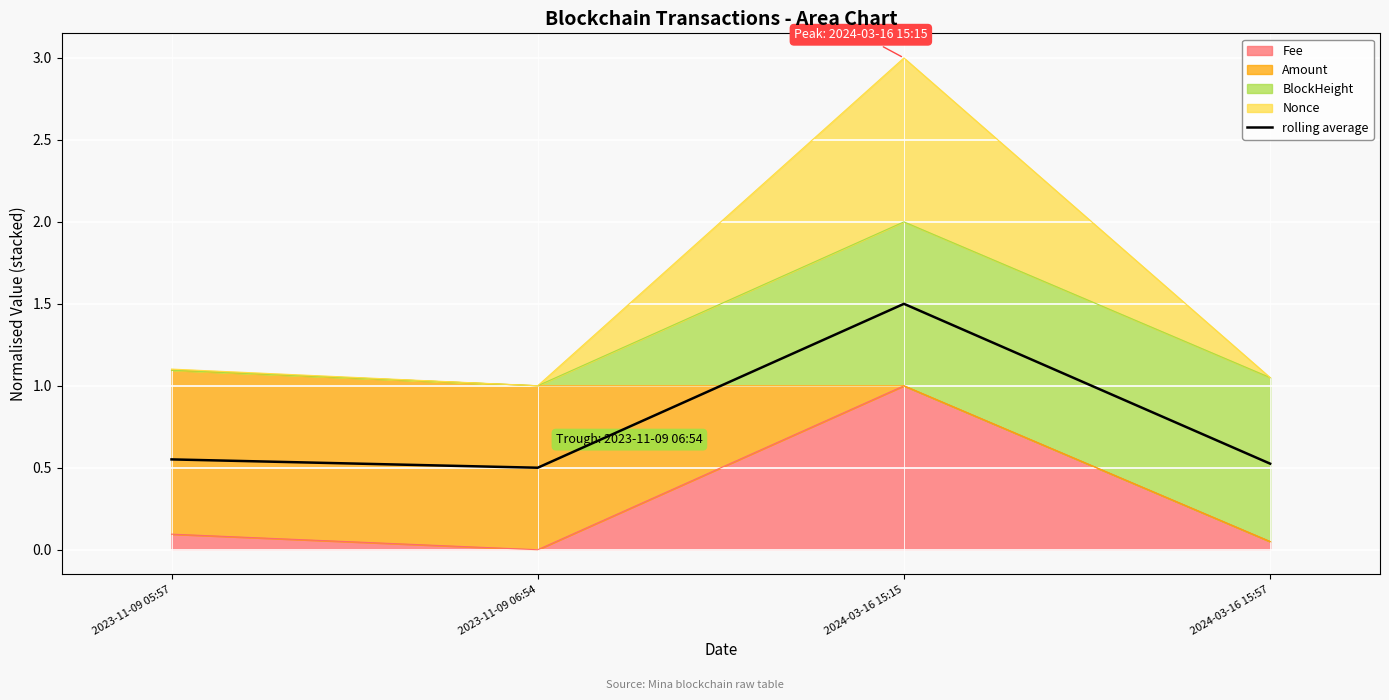

What is the label of the 3rd point from the left?

2024-03-16 15:15